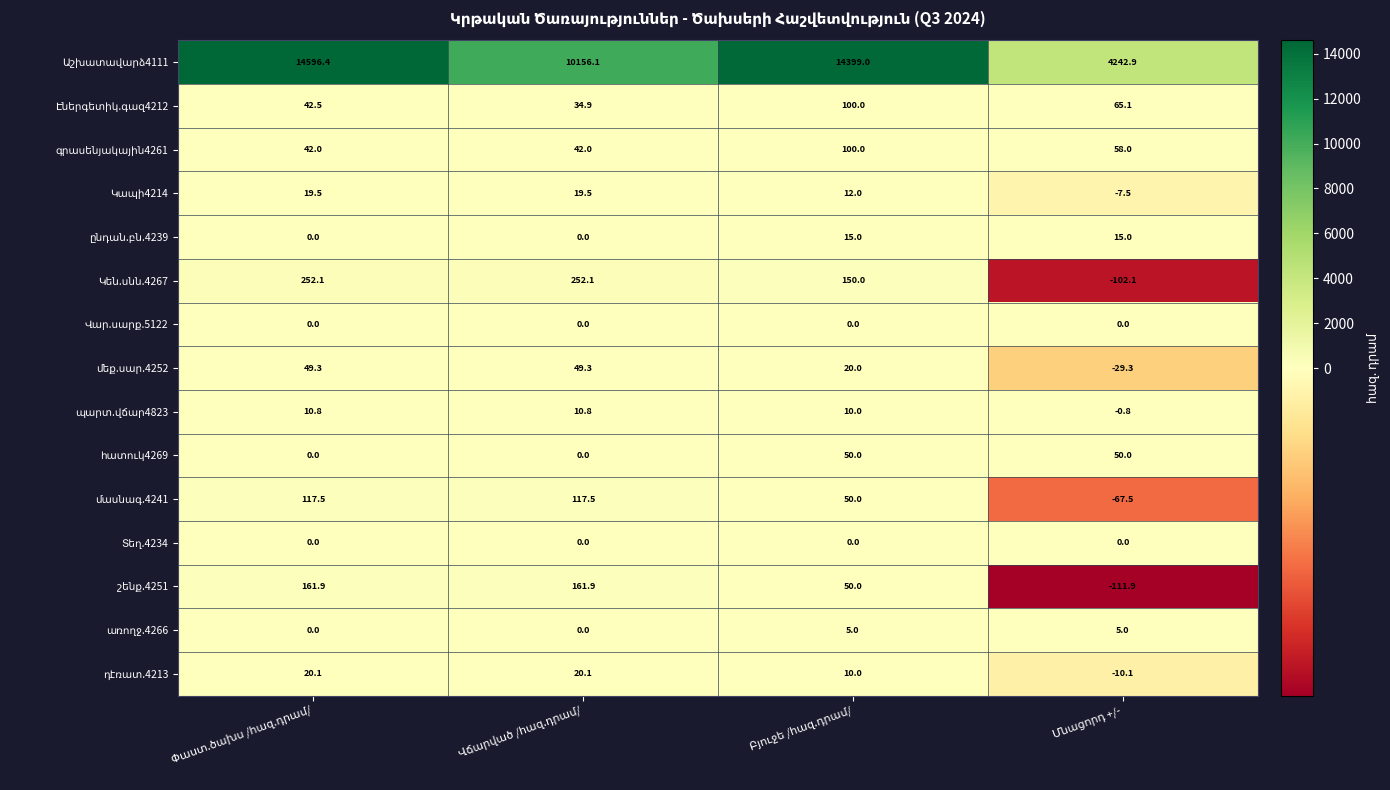

What is the minimum value shown in the chart?

-111.9